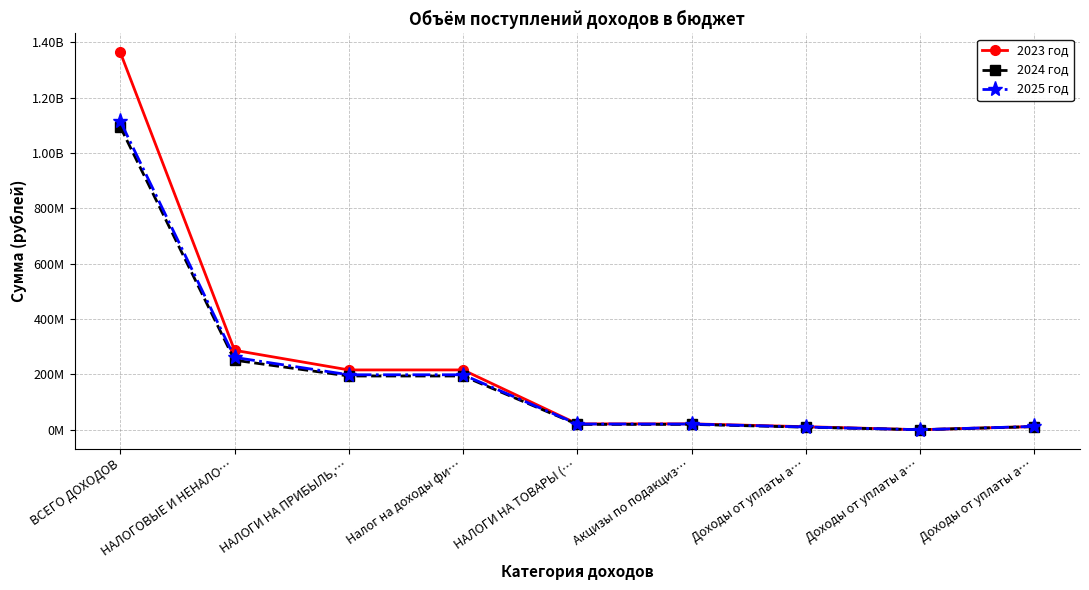

Does the chart have visible grid lines?

Yes